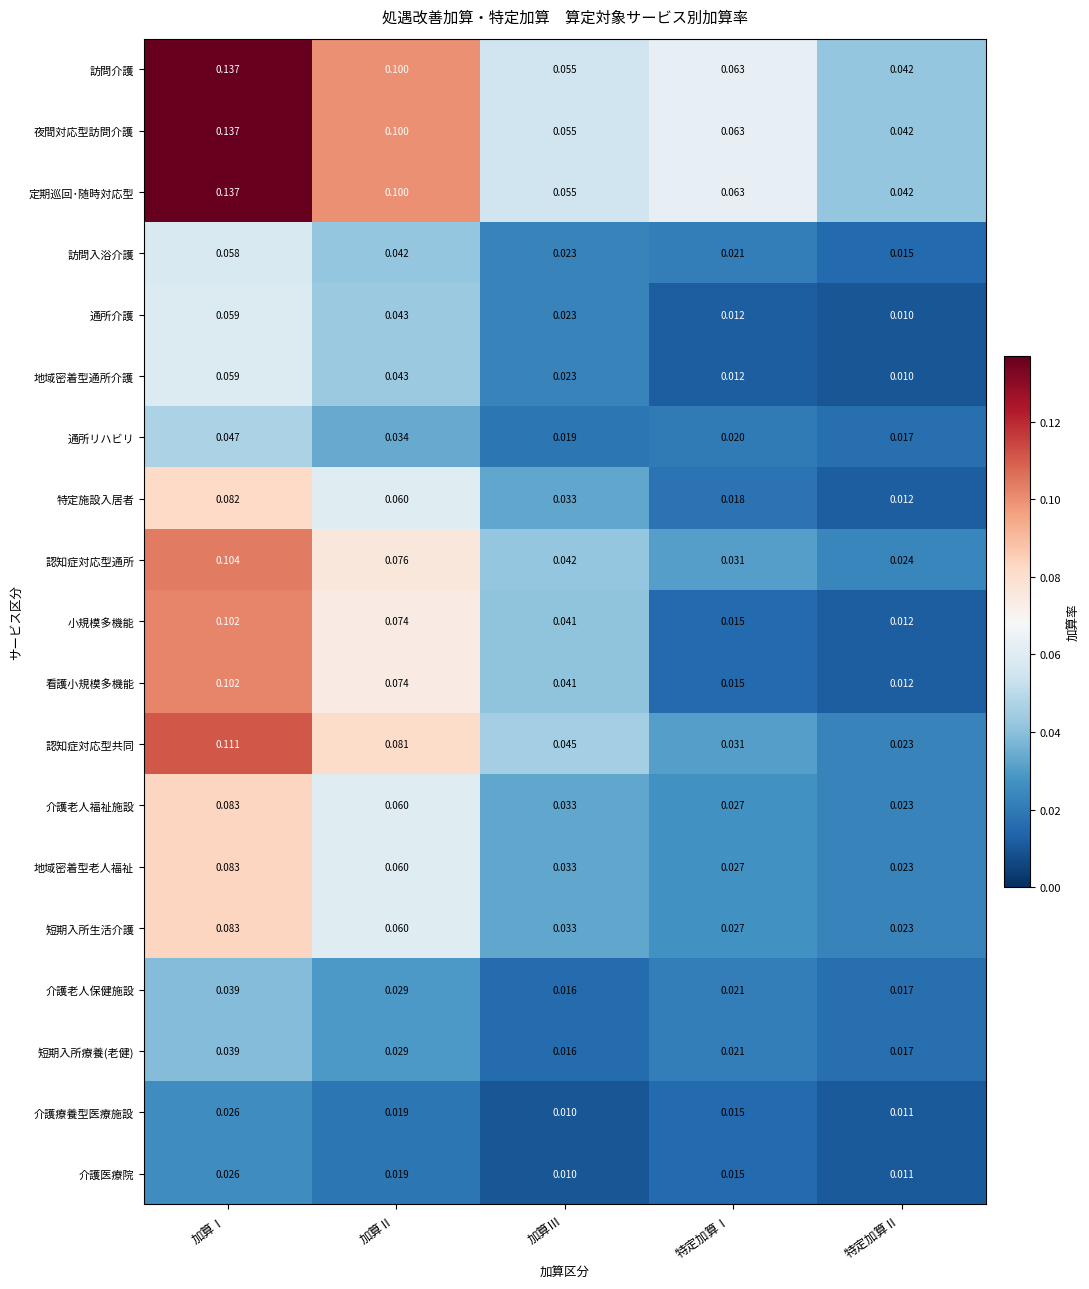

At which label is 看護小規模多機能 closest to 0?

特定加算Ⅱ